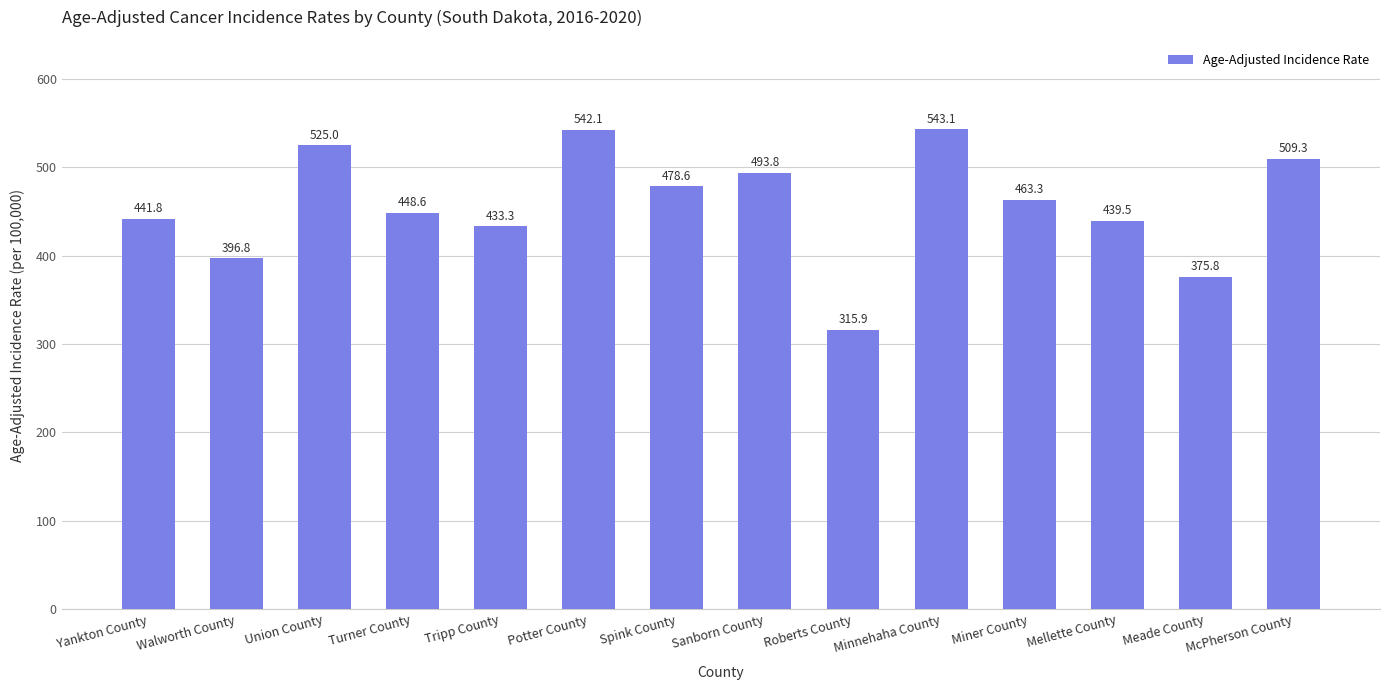

Reading left to right, transcribe all the data shown in this chart.

441.8	396.8	525.0	448.6	433.3	542.1	478.6	493.8	315.9	543.1	463.3	439.5	375.8	509.3